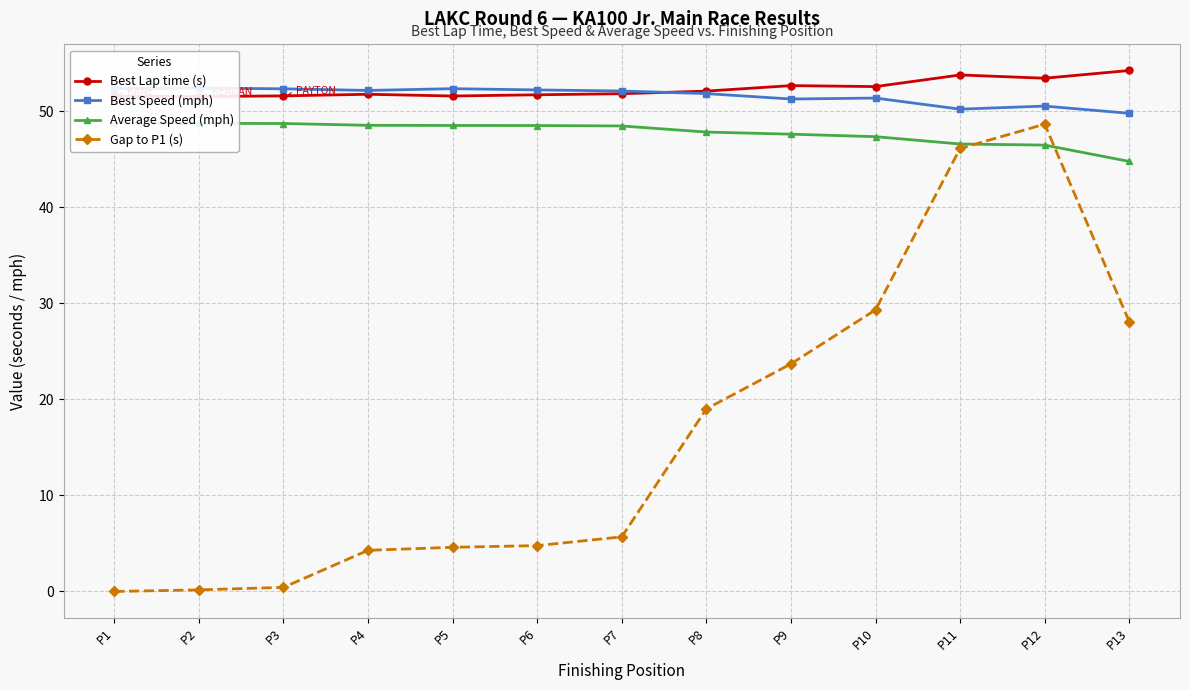

At P3, list the series in order from smallest to largest.

Gap to P1 (s), Average Speed (mph), Best Lap time (s), Best Speed (mph)